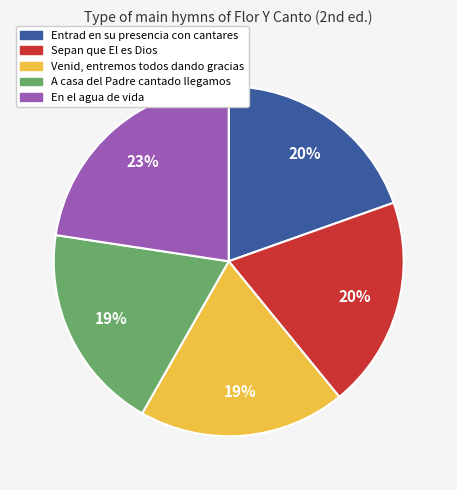

To the nearest percent, what is the average slice percentage?

20%